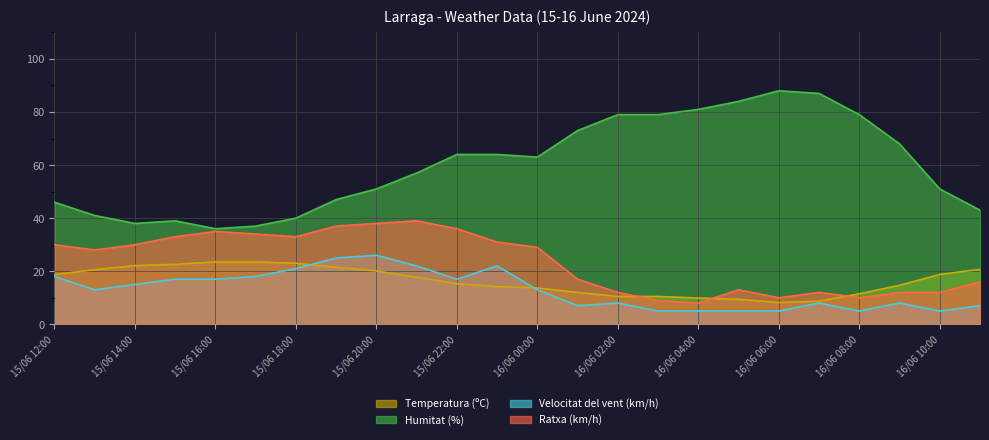

Does the chart have visible grid lines?

Yes